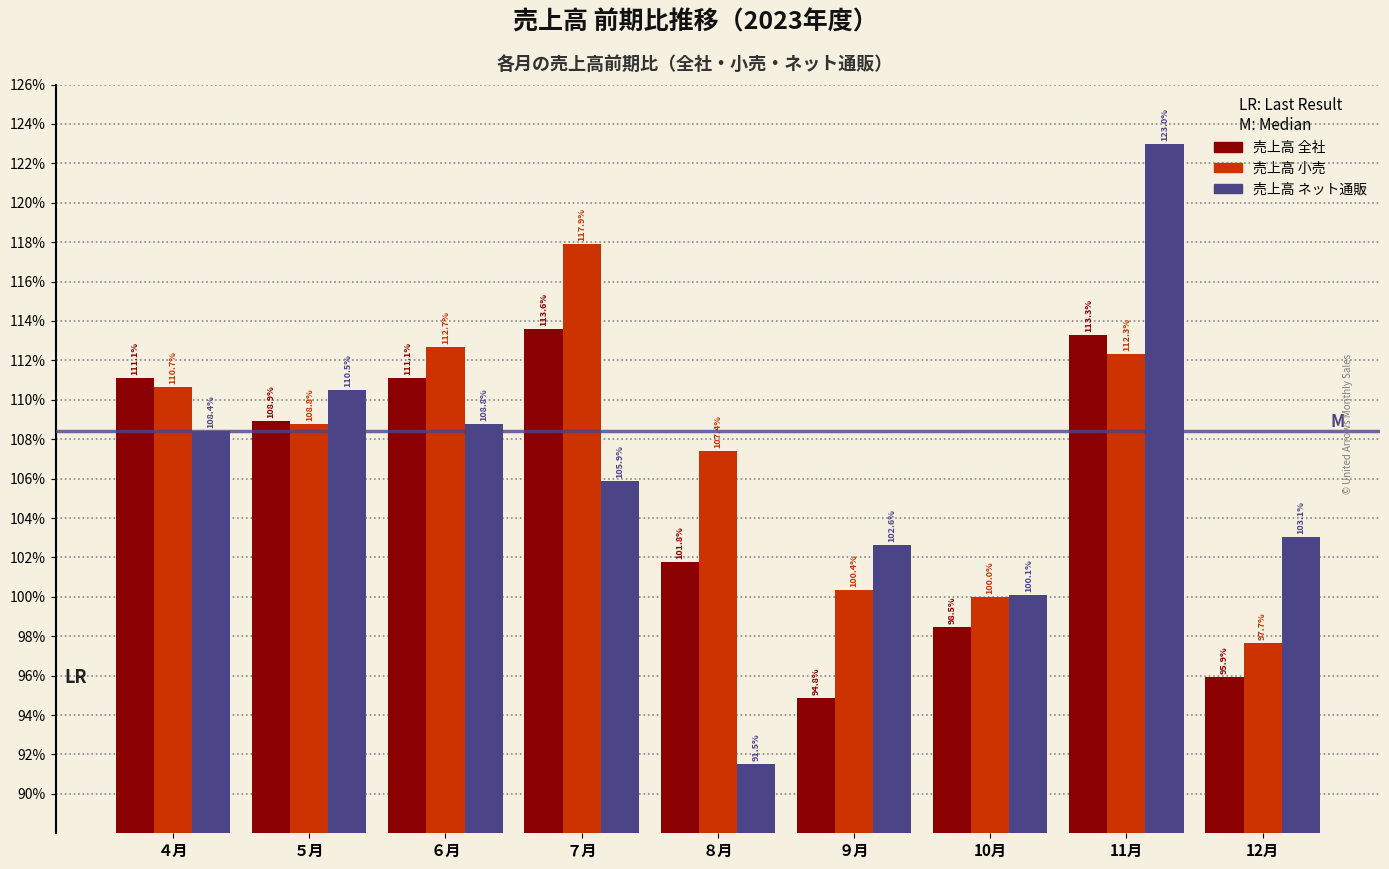

What is the approximate value of 売上高 全社 at 11月?

113.3